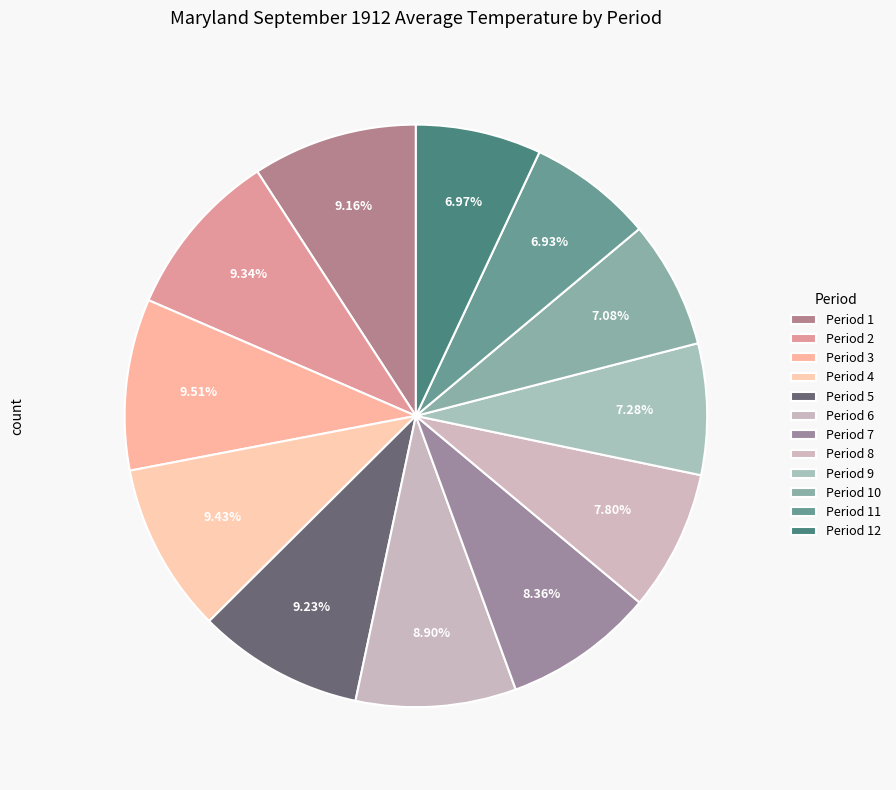

Count the number of slices in the pie.

12